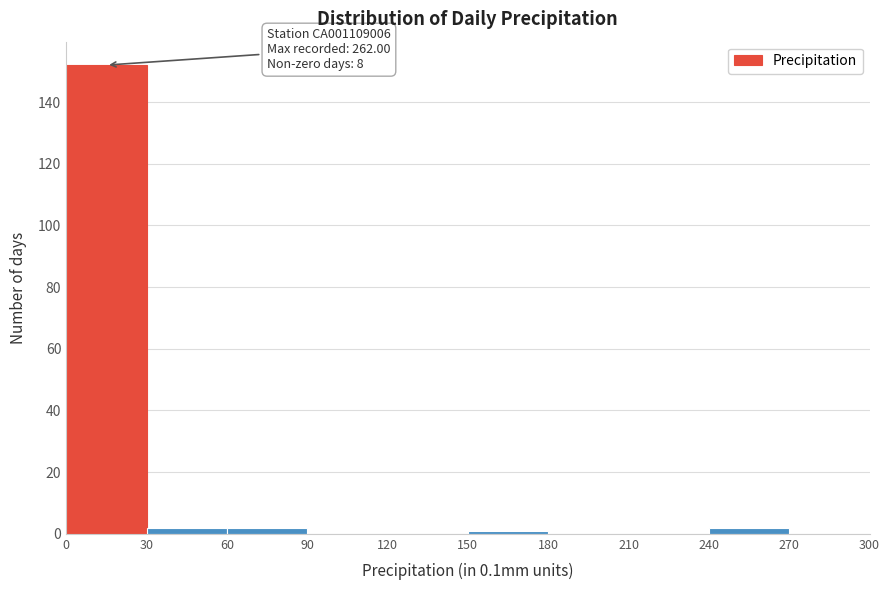

Over which range of the x-axis is the bar tallest?

0 to 30